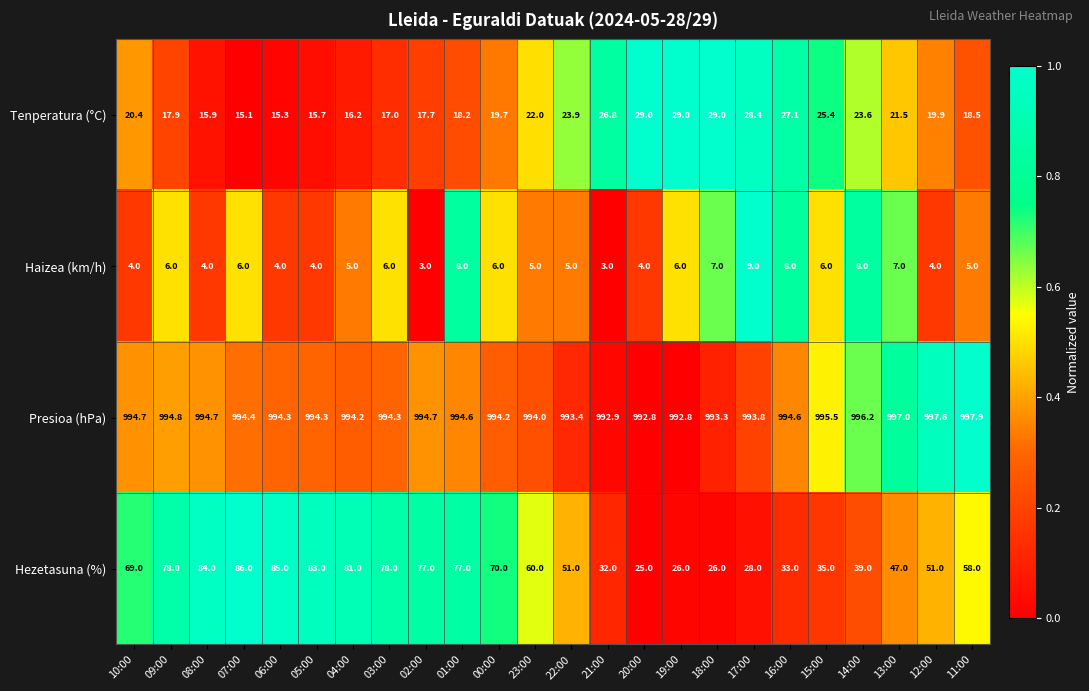

At 22:00, list the series in order from largest to smallest.

Presioa (hPa), Hezetasuna (%), Tenperatura (°C), Haizea (km/h)